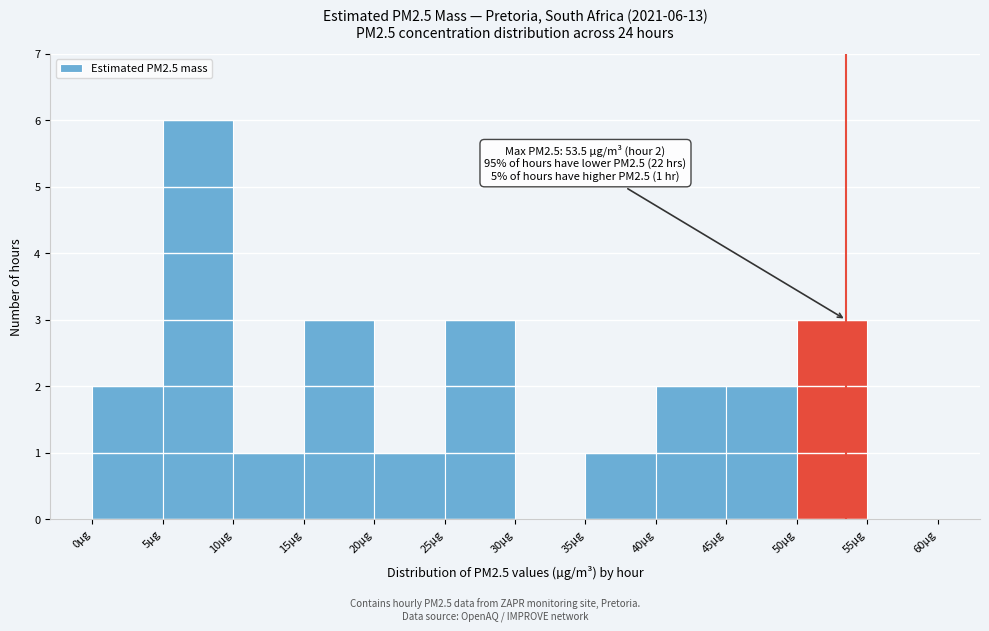

Which range on the x-axis has the tallest bar?

5 to 10